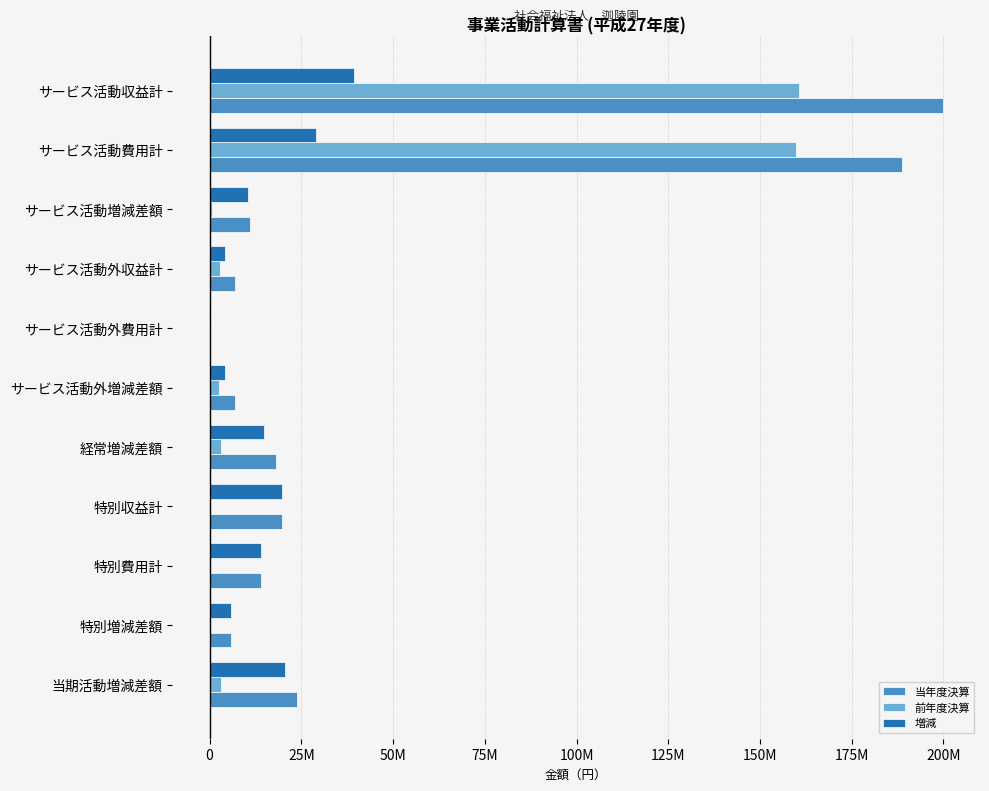

What are all the series names shown in the legend?

当年度決算, 前年度決算, 増減